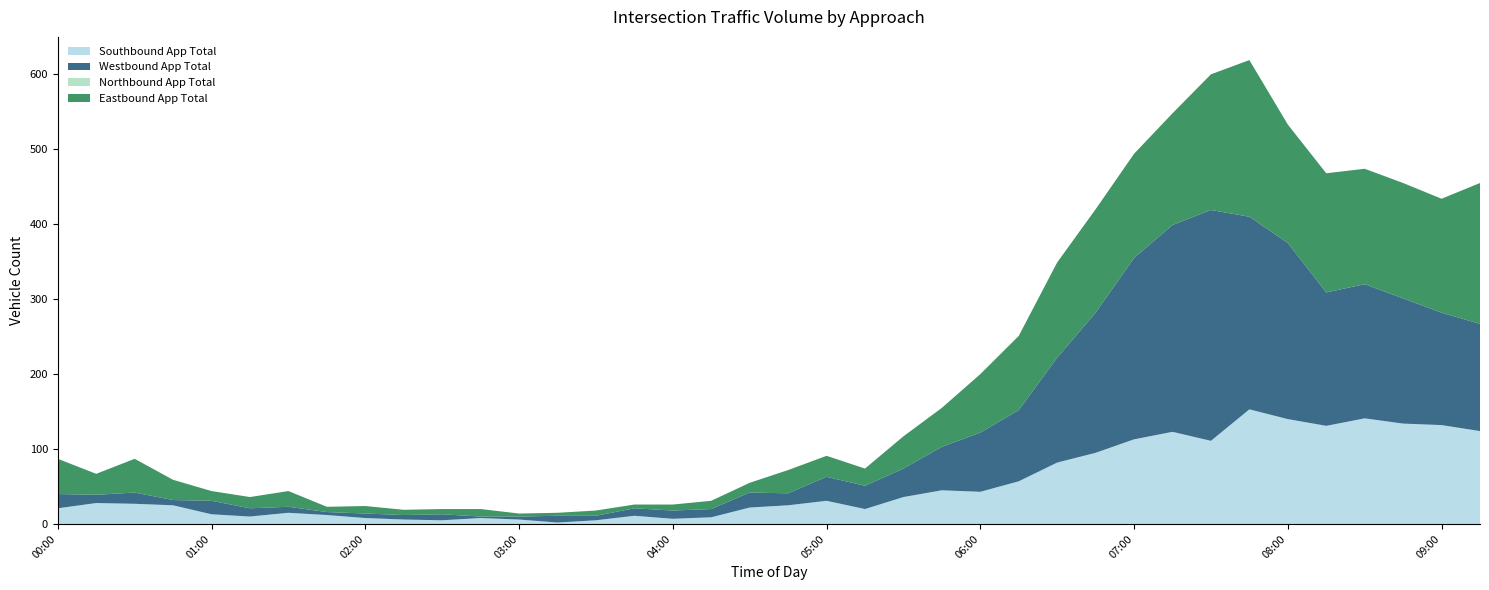

Reading left to right, what are all the values shown in this chart?

Southbound App Total: 00:00=21	00:15=28	00:30=27	00:45=25	01:00=13	01:15=10	01:30=15	01:45=12	02:00=8	02:15=6	02:30=5	02:45=8	03:00=6	03:15=2	03:30=5	03:45=11	04:00=7	04:15=9	04:30=22	04:45=25	05:00=31	05:15=20	05:30=36	05:45=45	06:00=43	06:15=57	06:30=82	06:45=95	07:00=113	07:15=123	07:30=111	07:45=153	08:00=140	08:15=131	08:30=141	08:45=134	09:00=132	09:15=124
Westbound App Total: 00:00=19	00:15=11	00:30=15	00:45=7	01:00=18	01:15=11	01:30=8	01:45=4	02:00=6	02:15=6	02:30=8	02:45=2	03:00=4	03:15=9	03:30=6	03:45=10	04:00=11	04:15=11	04:30=20	04:45=16	05:00=32	05:15=31	05:30=38	05:45=58	06:00=79	06:15=95	06:30=140	06:45=187	07:00=242	07:15=276	07:30=308	07:45=257	08:00=235	08:15=178	08:30=179	08:45=167	09:00=150	09:15=143
Northbound App Total: 00:00=0	00:15=0	00:30=0	00:45=0	01:00=0	01:15=0	01:30=0	01:45=0	02:00=0	02:15=0	02:30=0	02:45=0	03:00=0	03:15=0	03:30=0	03:45=0	04:00=0	04:15=0	04:30=0	04:45=0	05:00=0	05:15=0	05:30=0	05:45=0	06:00=0	06:15=0	06:30=0	06:45=0	07:00=0	07:15=0	07:30=0	07:45=0	08:00=0	08:15=0	08:30=0	08:45=0	09:00=0	09:15=0
Eastbound App Total: 00:00=47	00:15=28	00:30=45	00:45=27	01:00=13	01:15=15	01:30=21	01:45=7	02:00=10	02:15=7	02:30=7	02:45=10	03:00=4	03:15=4	03:30=7	03:45=5	04:00=8	04:15=11	04:30=13	04:45=31	05:00=28	05:15=23	05:30=43	05:45=52	06:00=78	06:15=99	06:30=127	06:45=138	07:00=139	07:15=149	07:30=181	07:45=209	08:00=158	08:15=159	08:30=154	08:45=154	09:00=152	09:15=188